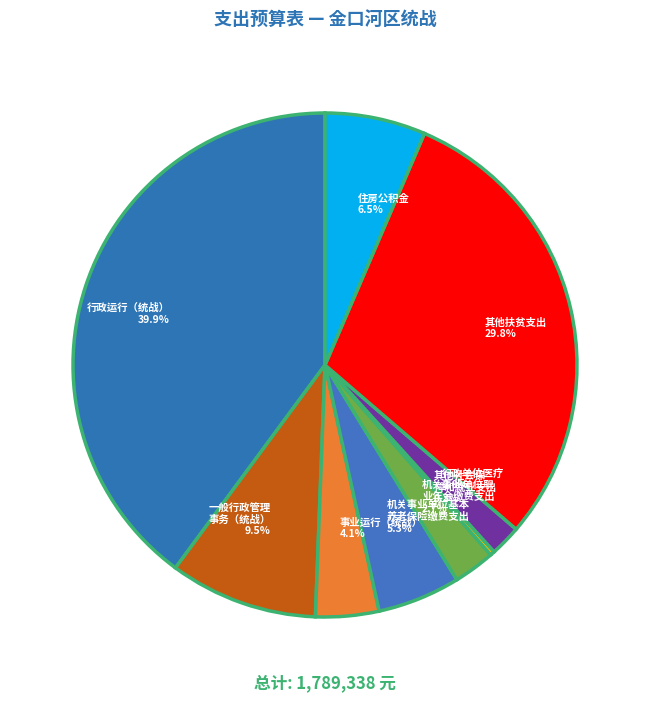

Which slice is the smallest?

其他社会保障和就业支出